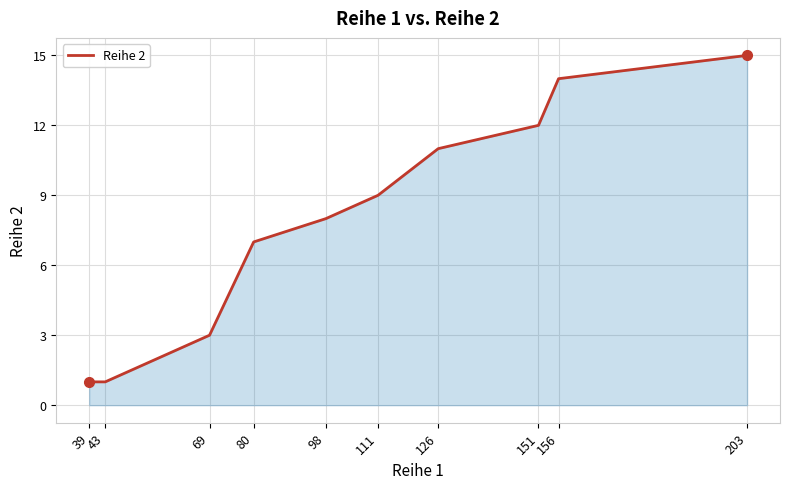

Reading right to left, list all the values displayed in this chart.

15	14	12	11	9	8	7	3	1	1